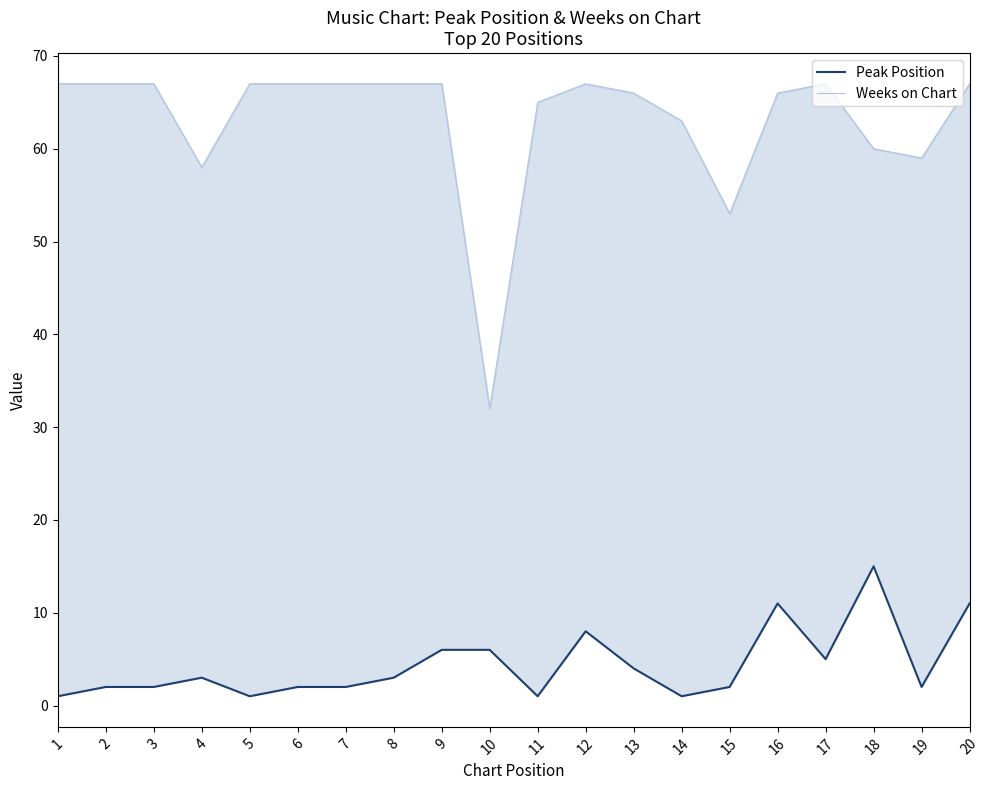

Is the value of Peak Position at 11 greater than the value of Weeks on Chart at 3?

No